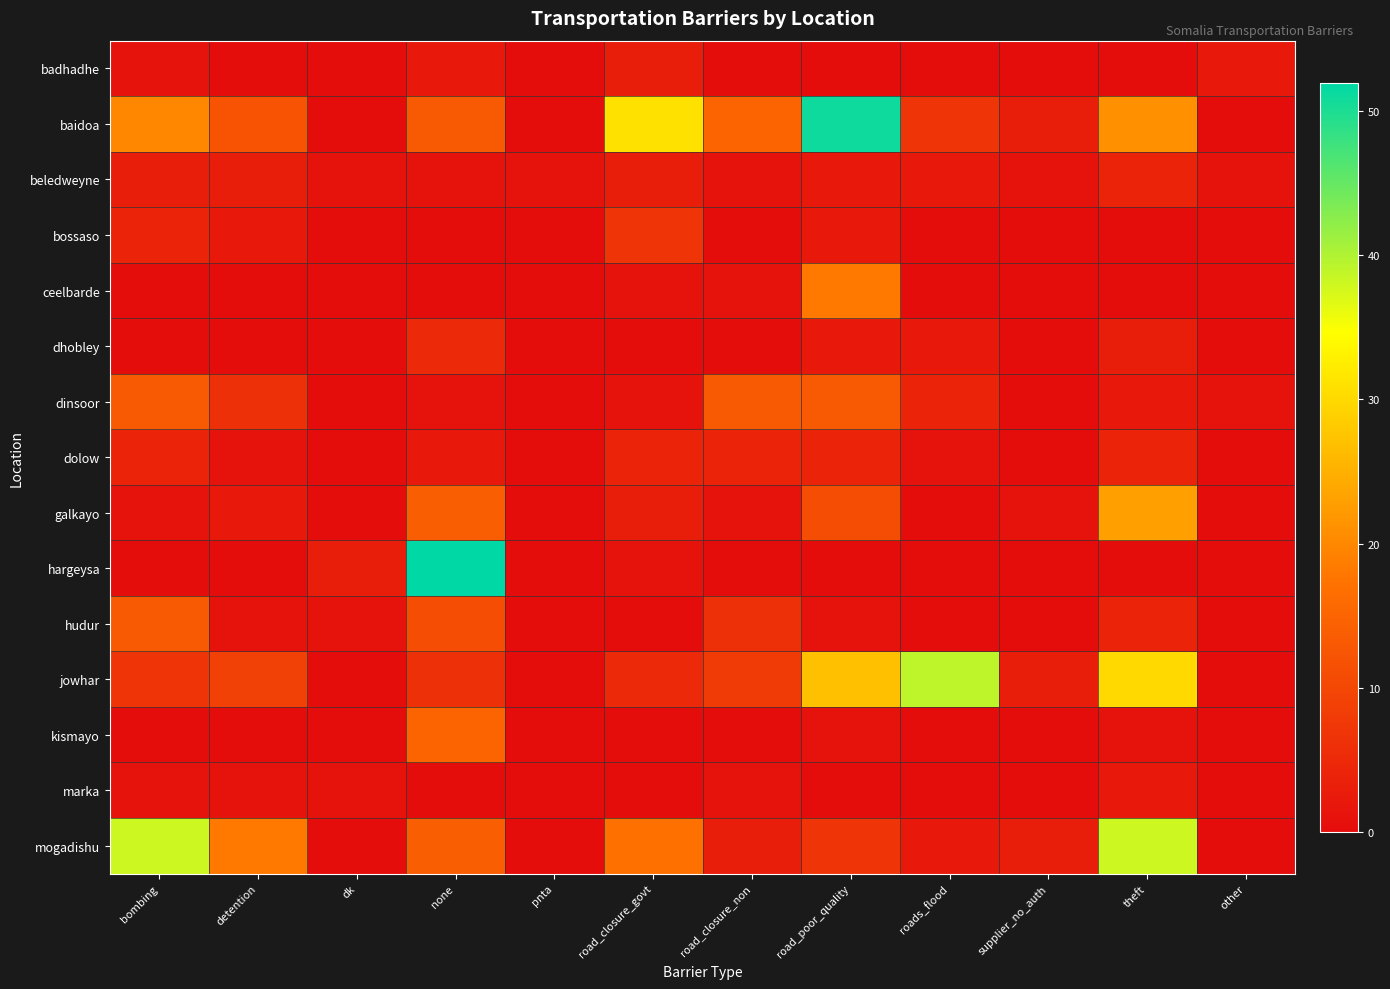

Which series has the largest total across all categories?

baidoa